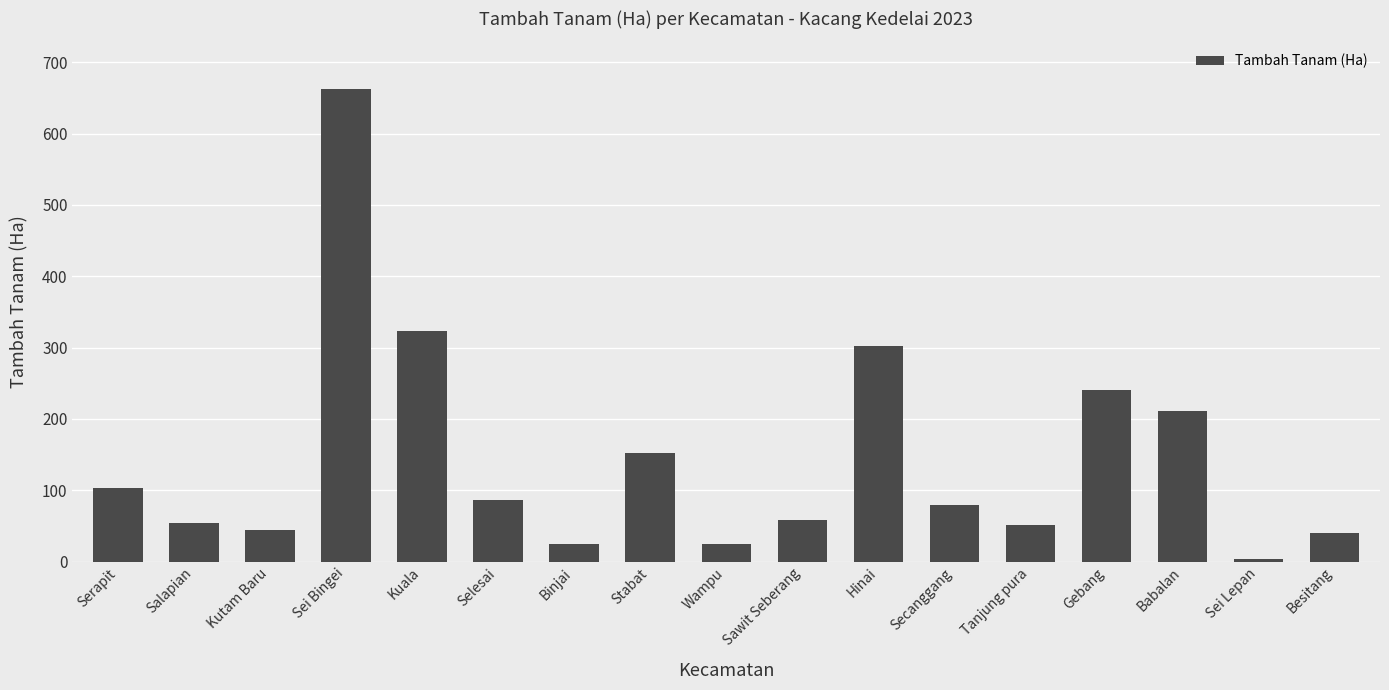

What is the value of the 13th bar from the left?

51.0